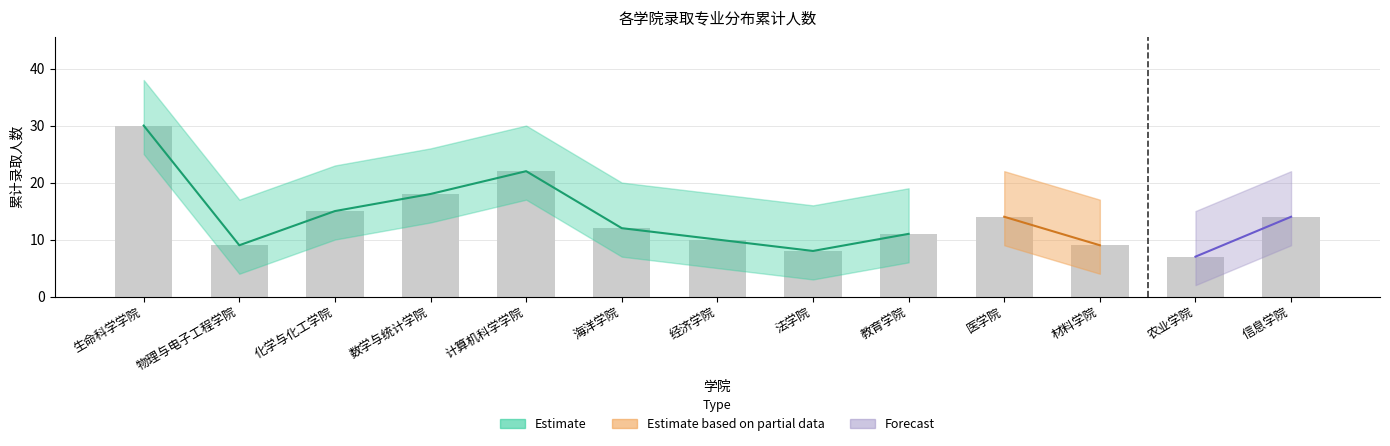

The value of 物理学 at 10 is 3. True or false?

False